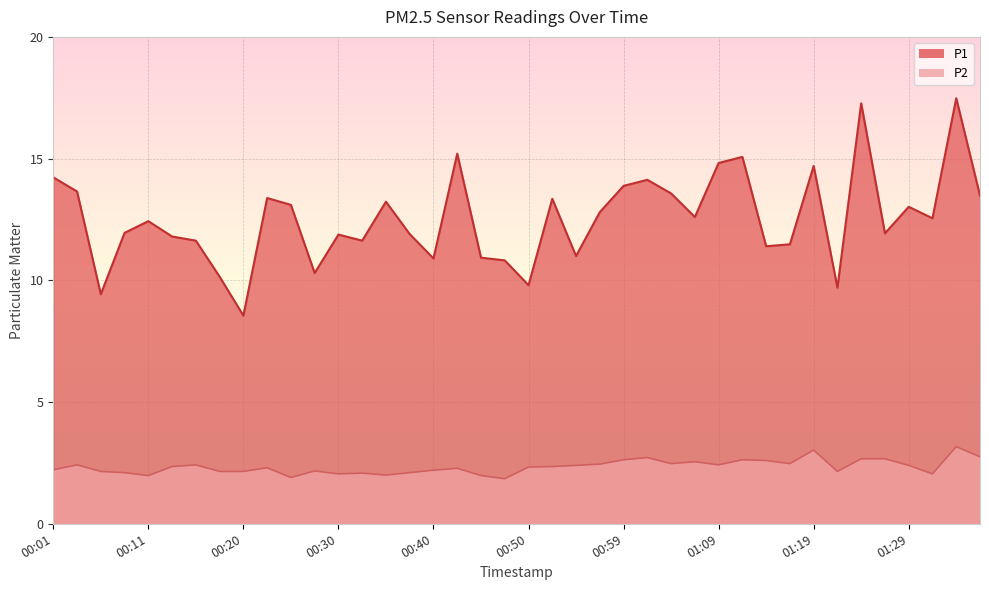

How many series are shown in this chart?

2